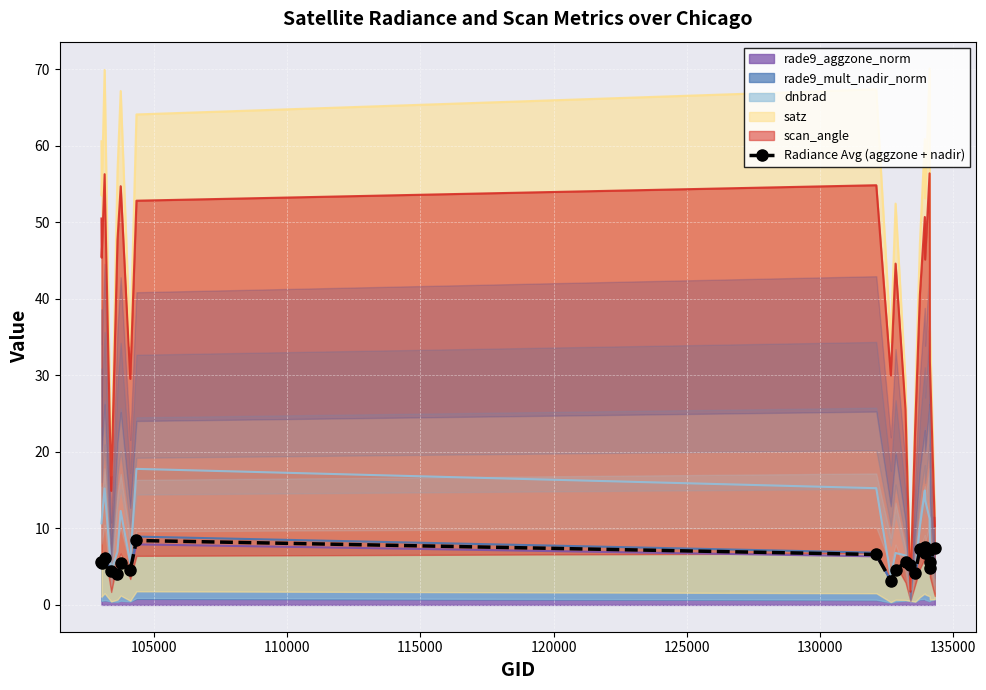

What is the difference between the second highest and second lowest values?

3.5